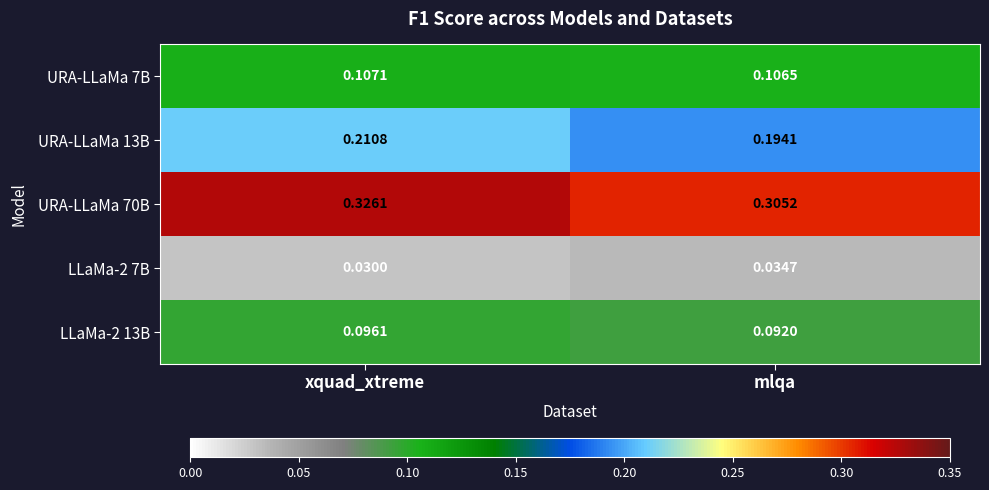

How many categories are shown in the chart?

2